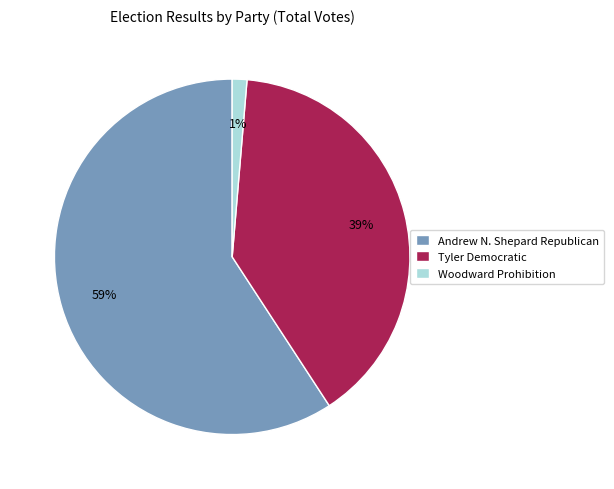

Does any single category account for the majority?

Yes